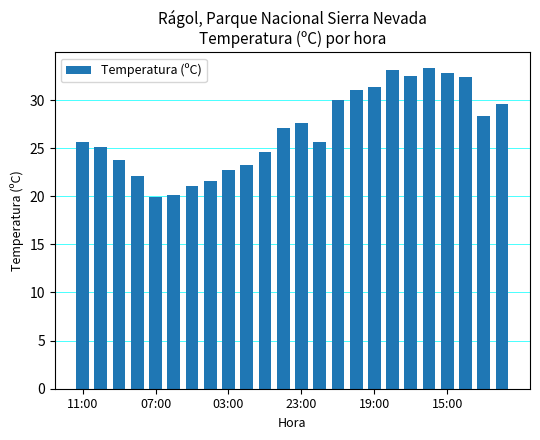

What is the value of the 17th bar from the left?

31.4